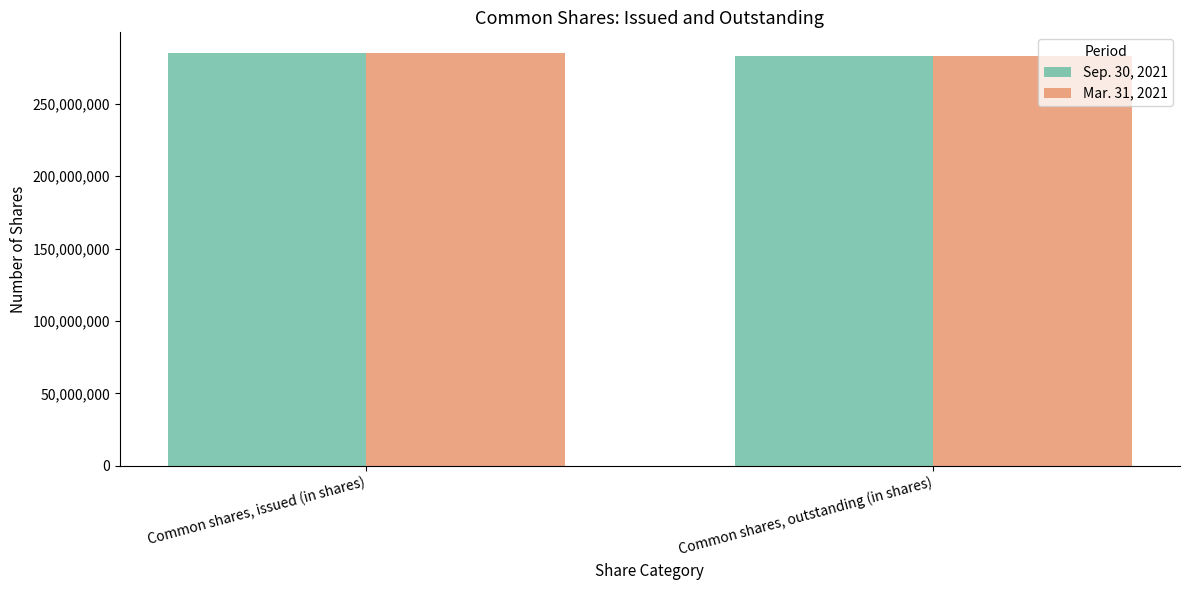

Rank the categories by Sep. 30, 2021 value from lowest to highest.

Common shares, outstanding (in shares), Common shares, issued (in shares)